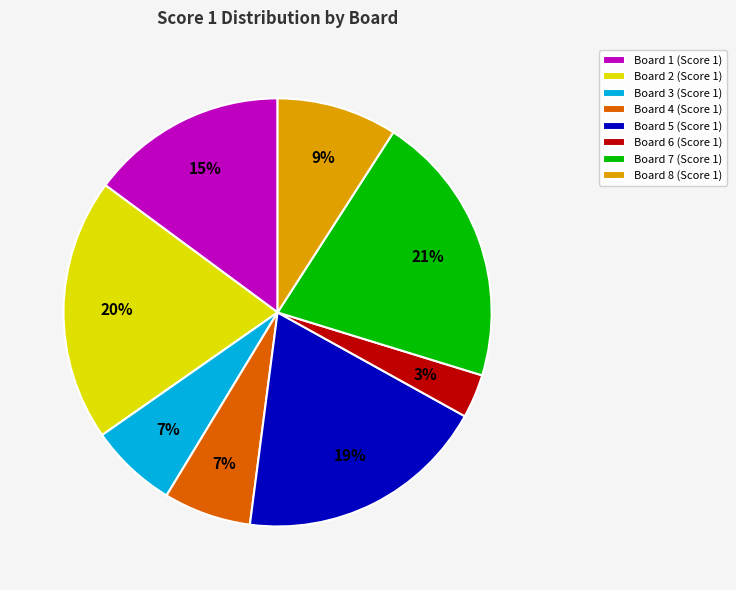

Does Board 8 (Score 1) represent more than half of the total?

No